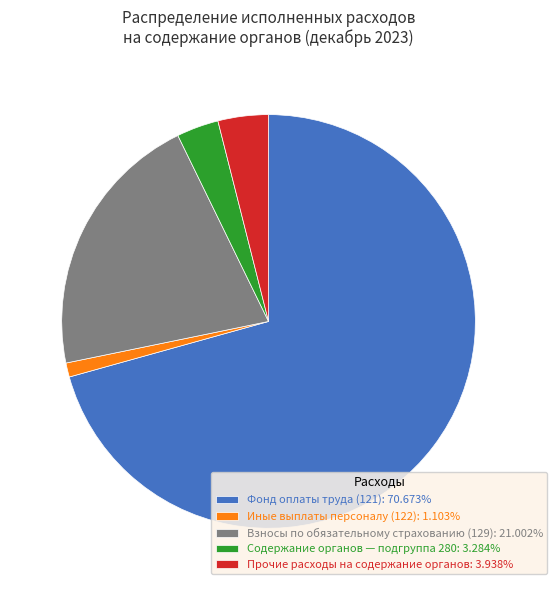

How many segments does this pie chart have?

5